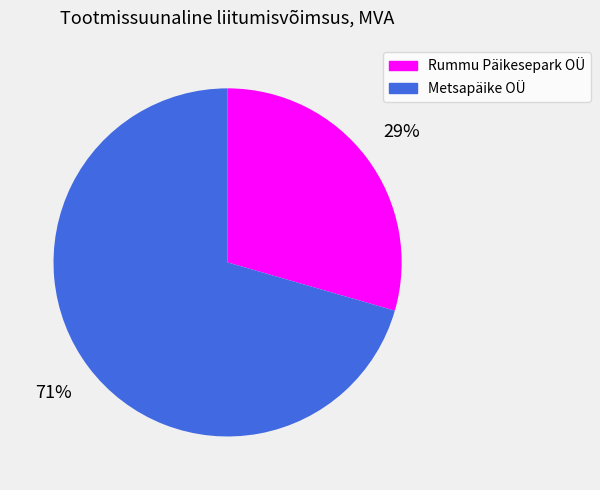

How many segments does this pie chart have?

2